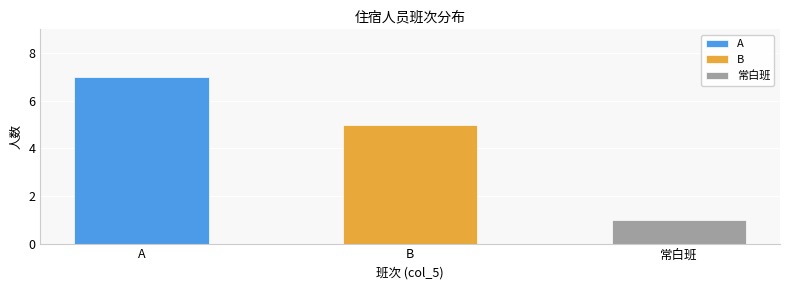

Reading left to right, transcribe all the data shown in this chart.

7	5	1